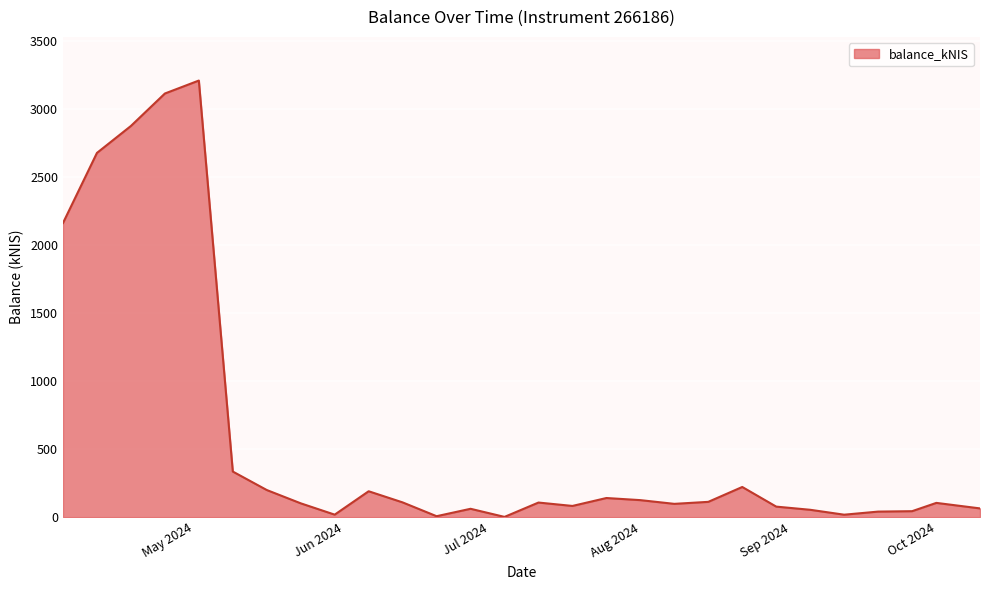

What is the minimum value shown in the chart?

1.8